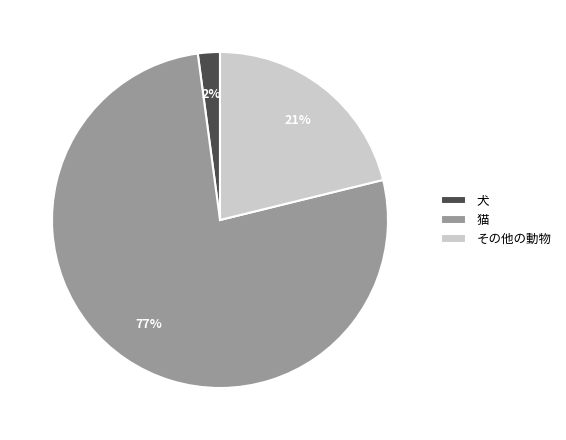

Does any single category account for the majority?

Yes